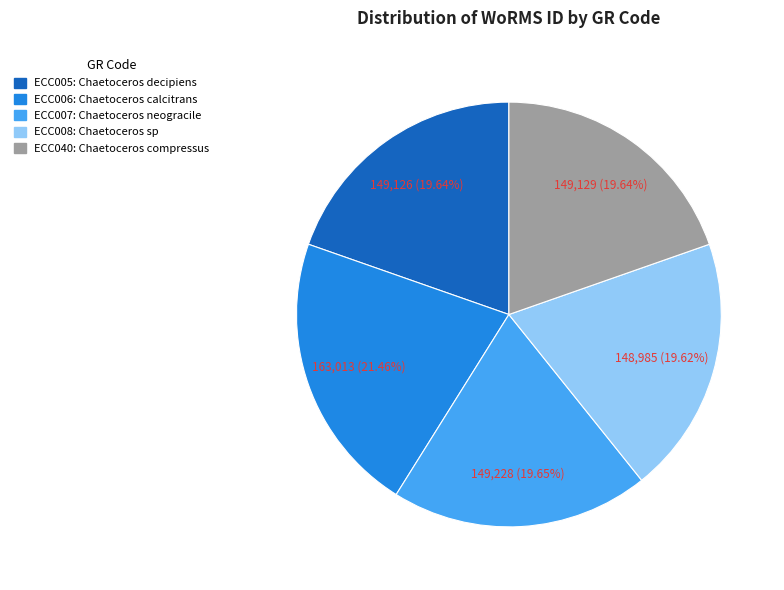

Which slice is the largest?

ECC006